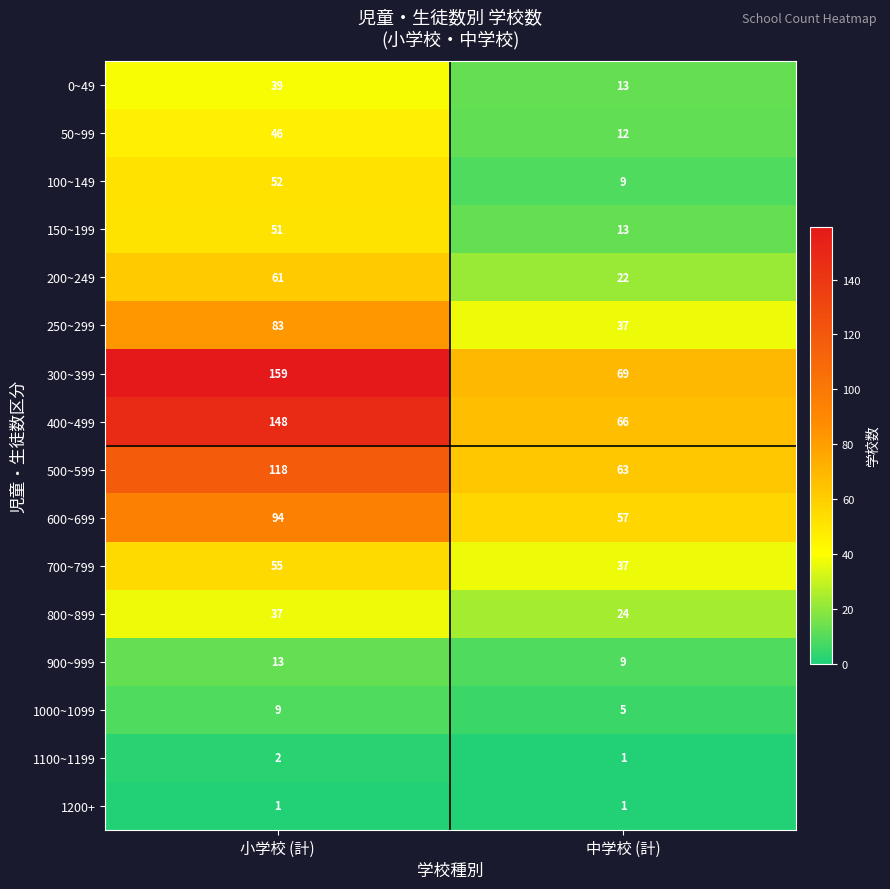

What is the maximum value shown in the chart?

159